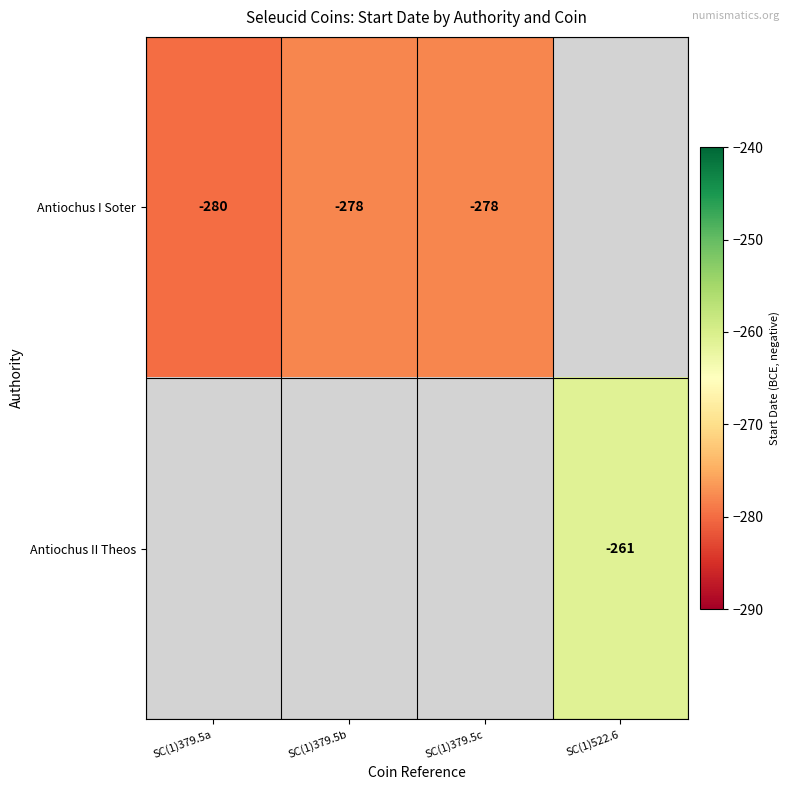

The value of Antiochus I Soter at SC(1)379.5b is -151. True or false?

False